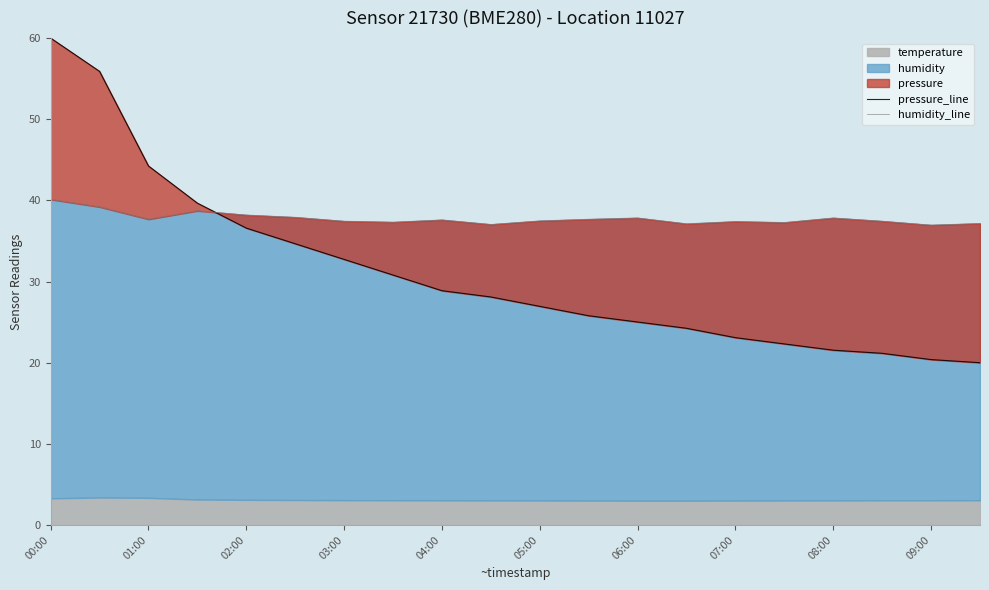

The pressure_line series shows 35.1 at 15. True or false?

False